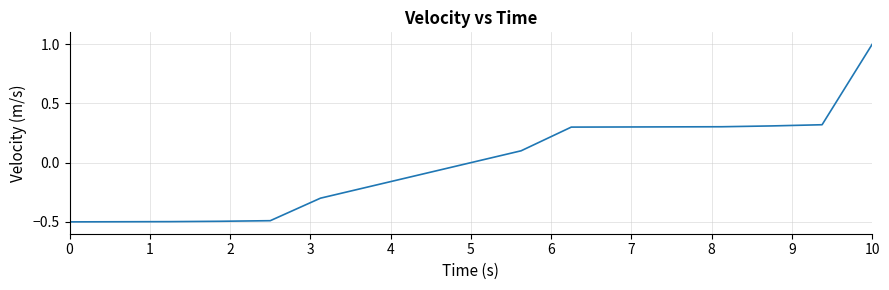

What is the difference between the maximum and minimum values?

1.5